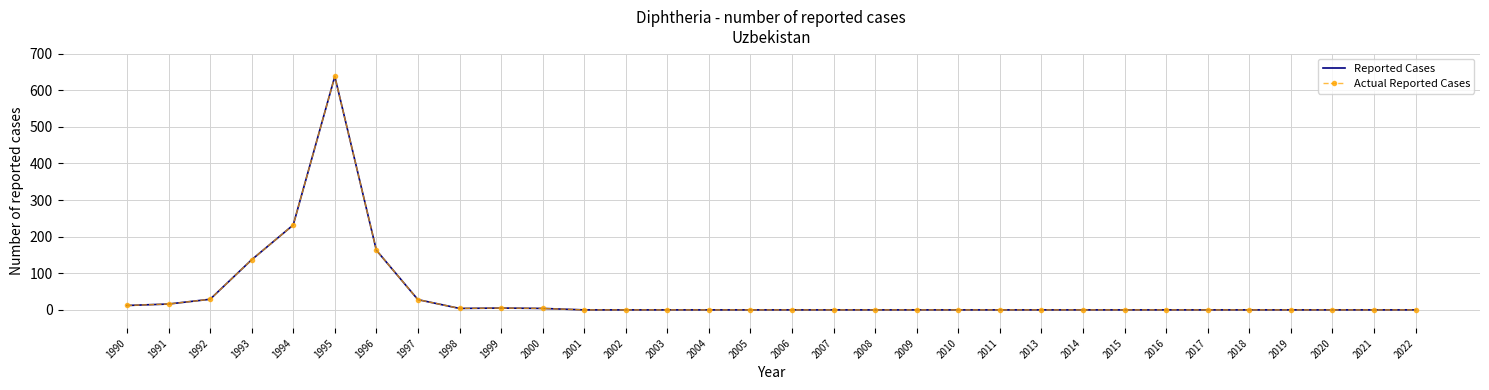

At which category is the sum across all series the highest?

1995